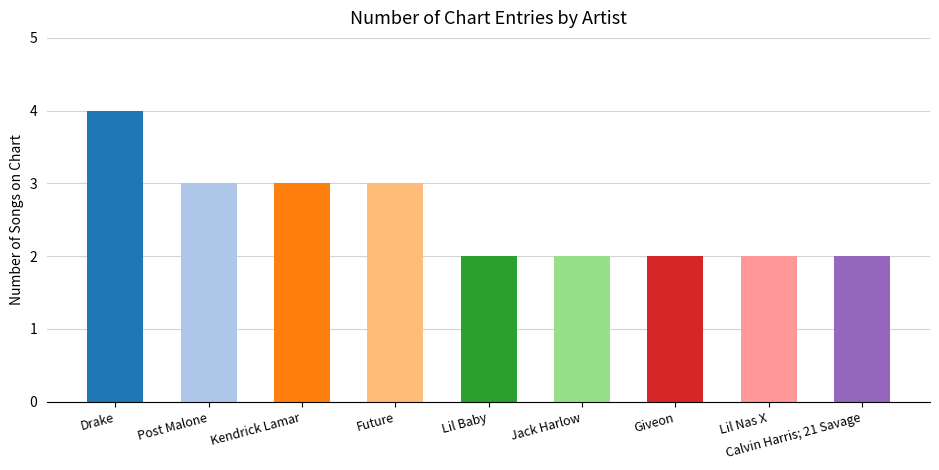

What is the average value?

3